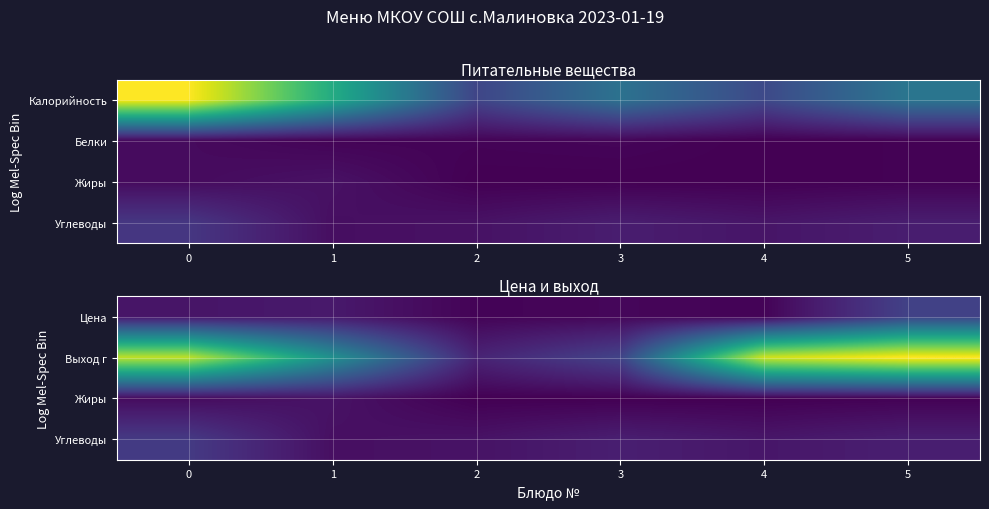

The value of Жиры at 2 is -4.8. True or false?

False